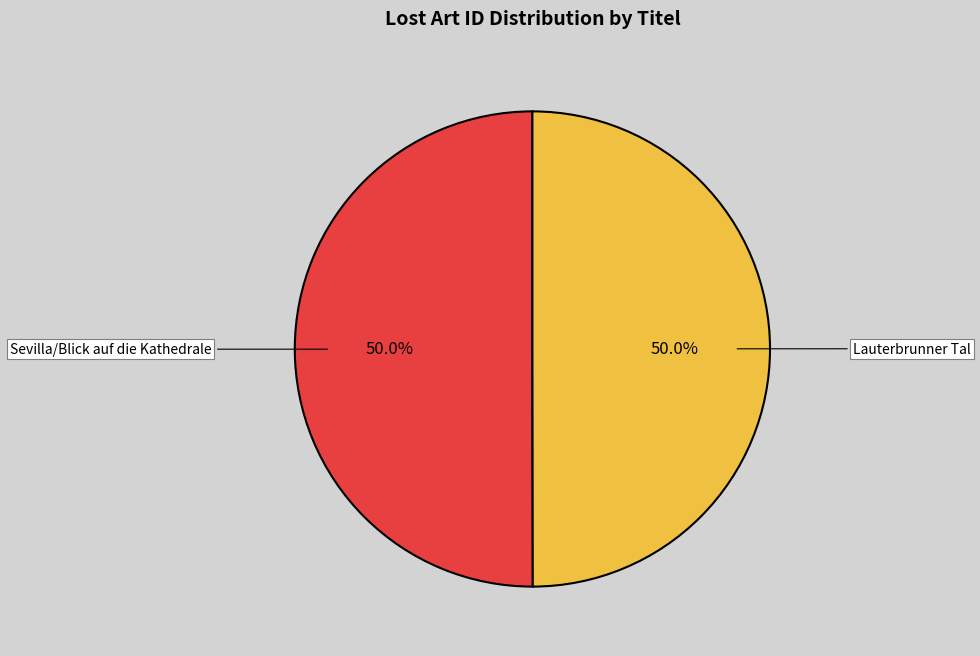

What is the total percentage of Sevilla/Blick auf die Kathedrale and Lauterbrunner Tal?

100.0%